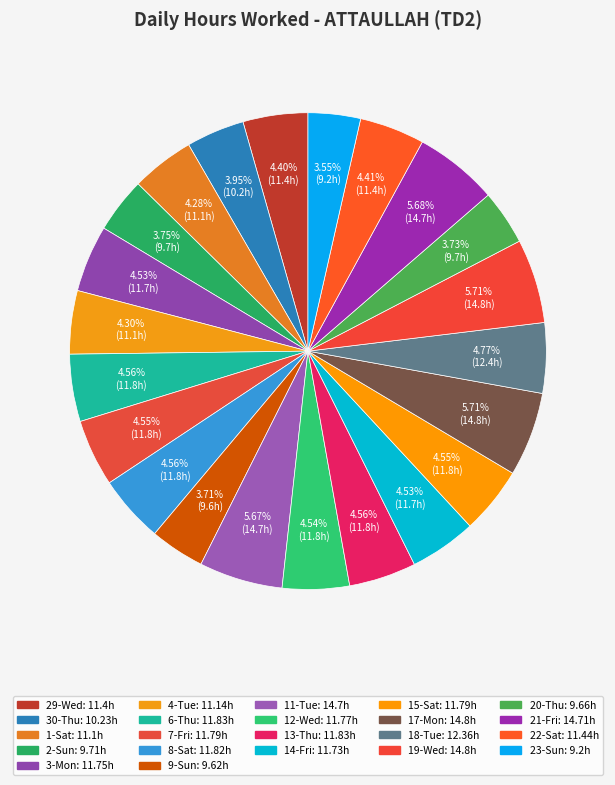

To the nearest percent, what portion does 23-Sun represent?

4%